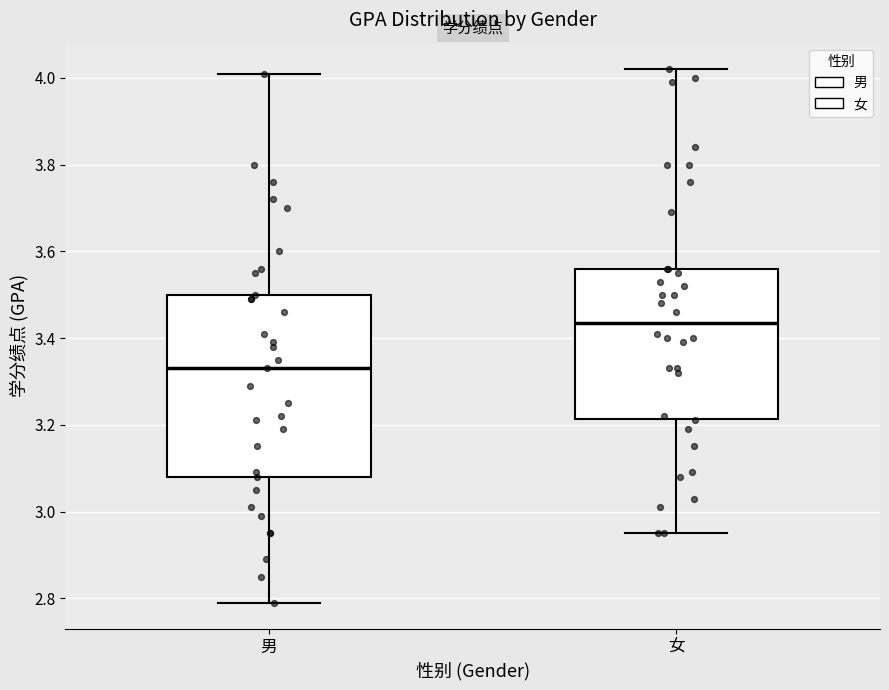

Which box is the tallest, from its lower edge to its upper edge?

男